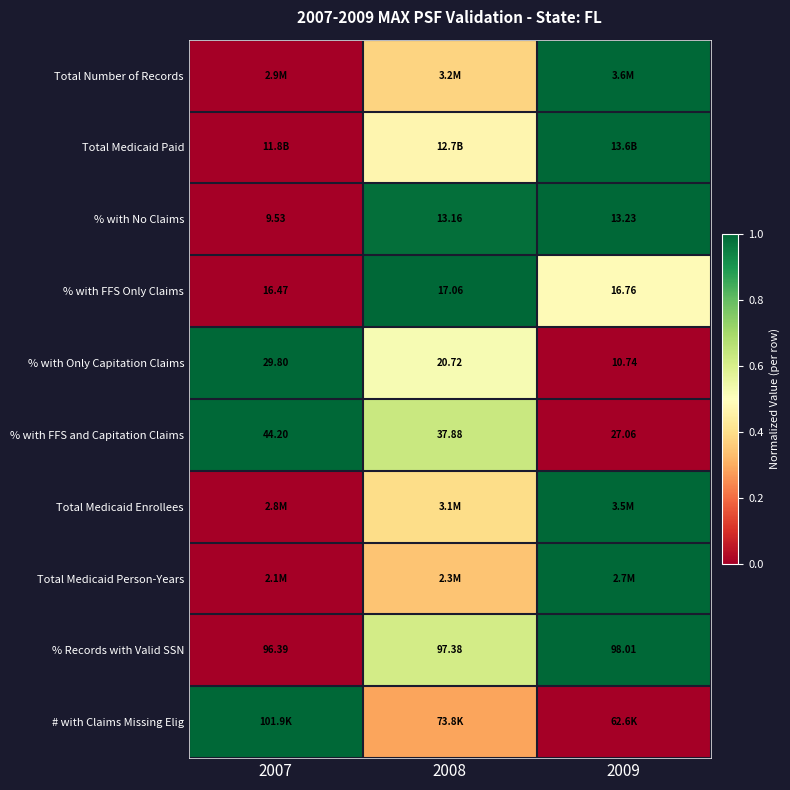

The value of Total Number of Records at 2009 is 1.0. True or false?

True